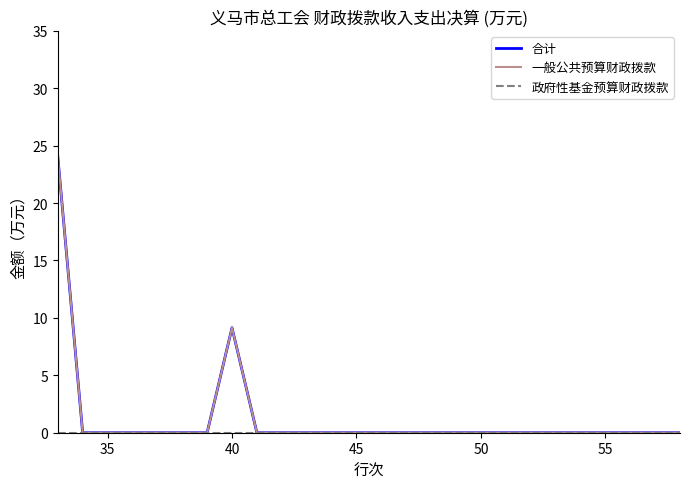

Reading left to right, what are all the values shown in this chart?

合计: 24.1	0.0	0.0	0.0	0.0	0.0	0.0	9.1	0.0	0.0	0.0	0.0	0.0	0.0	0.0	0.0	0.0	0.0	0.0	0.0	0.0	0.0	0.0	0.0	0.0	0.0
一般公共预算财政拨款: 24.1	0.0	0.0	0.0	0.0	0.0	0.0	9.1	0.0	0.0	0.0	0.0	0.0	0.0	0.0	0.0	0.0	0.0	0.0	0.0	0.0	0.0	0.0	0.0	0.0	0.0
政府性基金预算财政拨款: 0.0	0.0	0.0	0.0	0.0	0.0	0.0	0.0	0.0	0.0	0.0	0.0	0.0	0.0	0.0	0.0	0.0	0.0	0.0	0.0	0.0	0.0	0.0	0.0	0.0	0.0